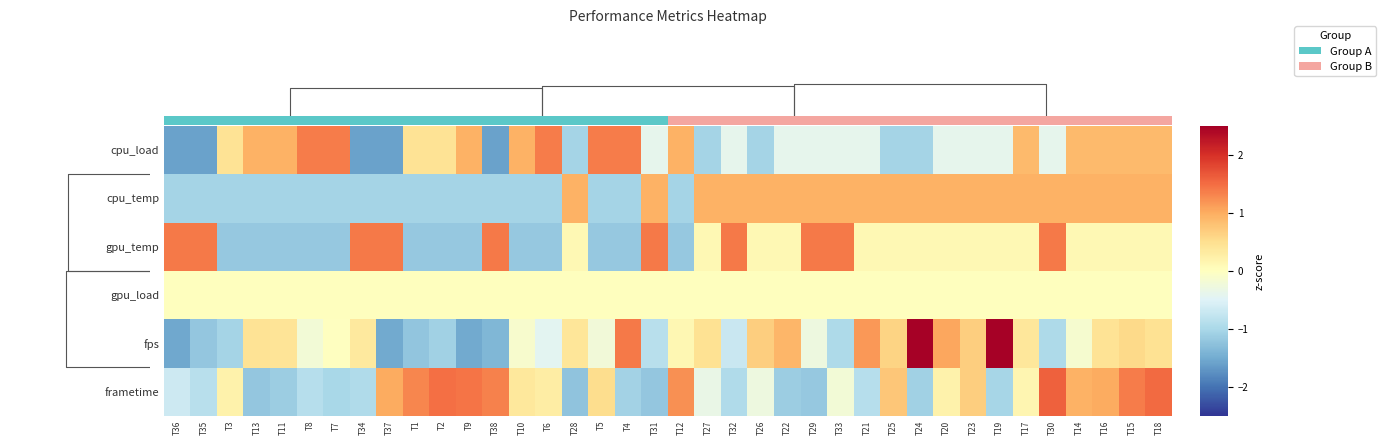

How many values in gpu_temp are above zero?

25